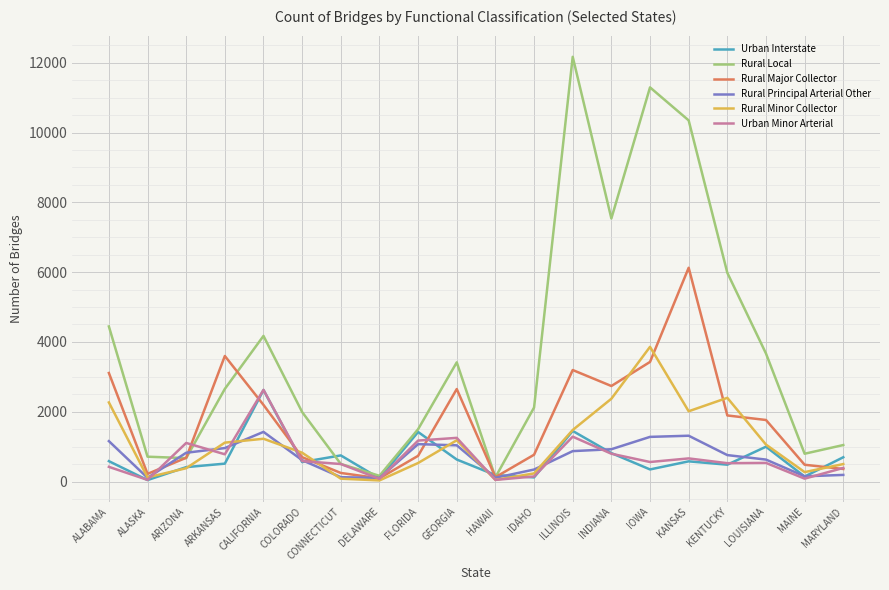

What is the highest value of the Urban Minor Arterial series?

2626